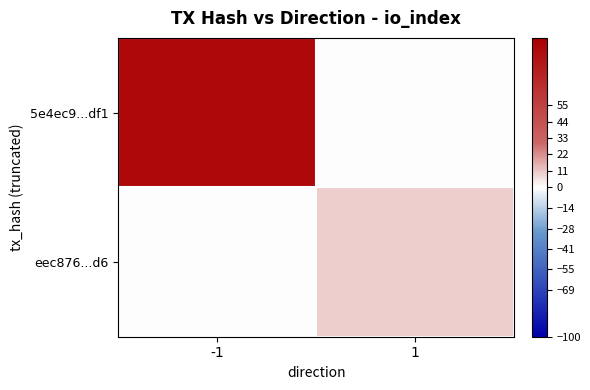

Rank the series by their maximum value, from lowest to highest.

eec876...d6, 5e4ec9...df1